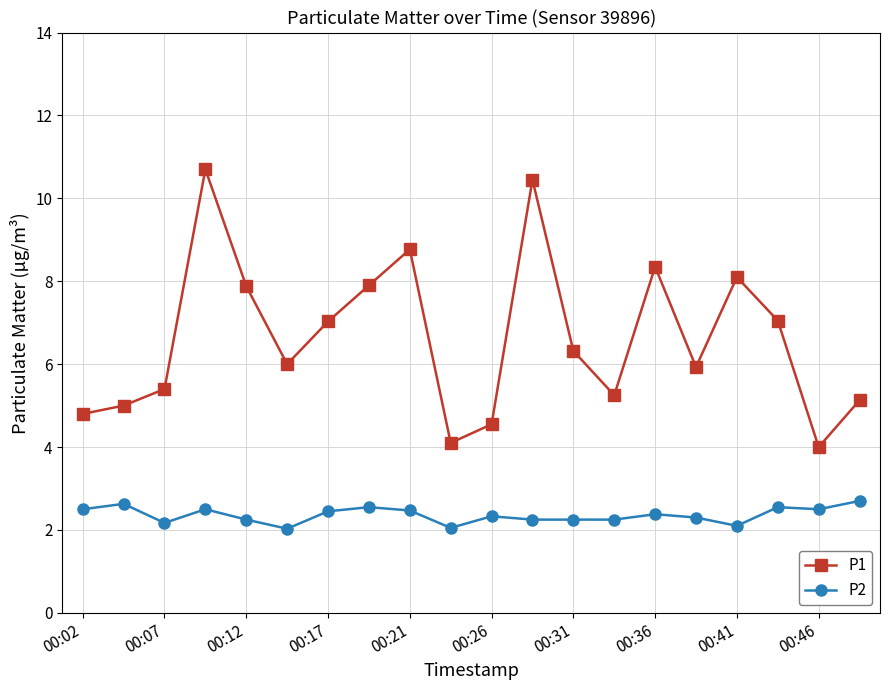

Which series has the widest spread of values?

P1